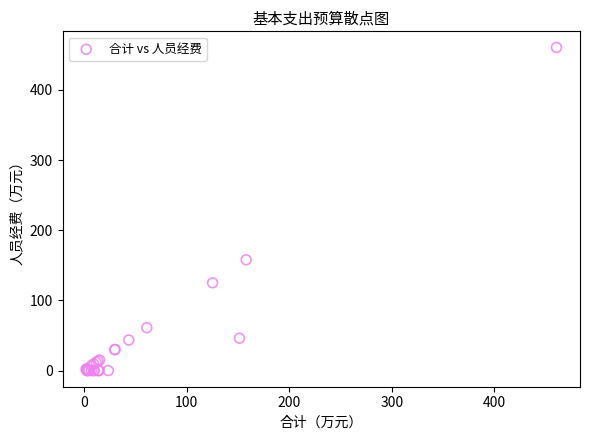

What Y value in the scatter plot is closest to 230?

157.9